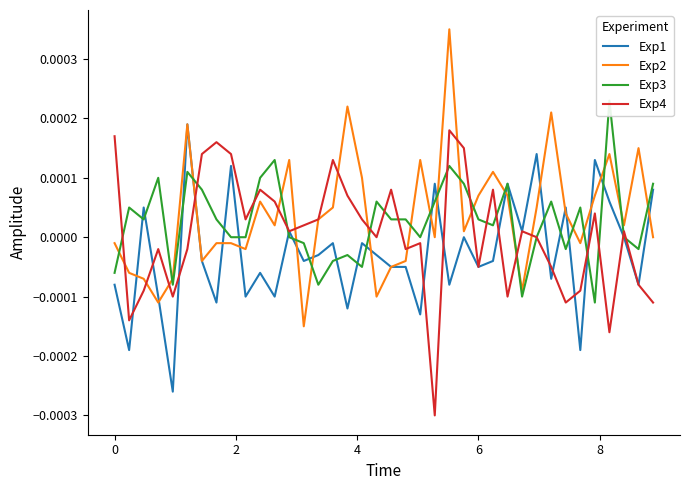

Which series has the largest range (max minus min)?

Exp2